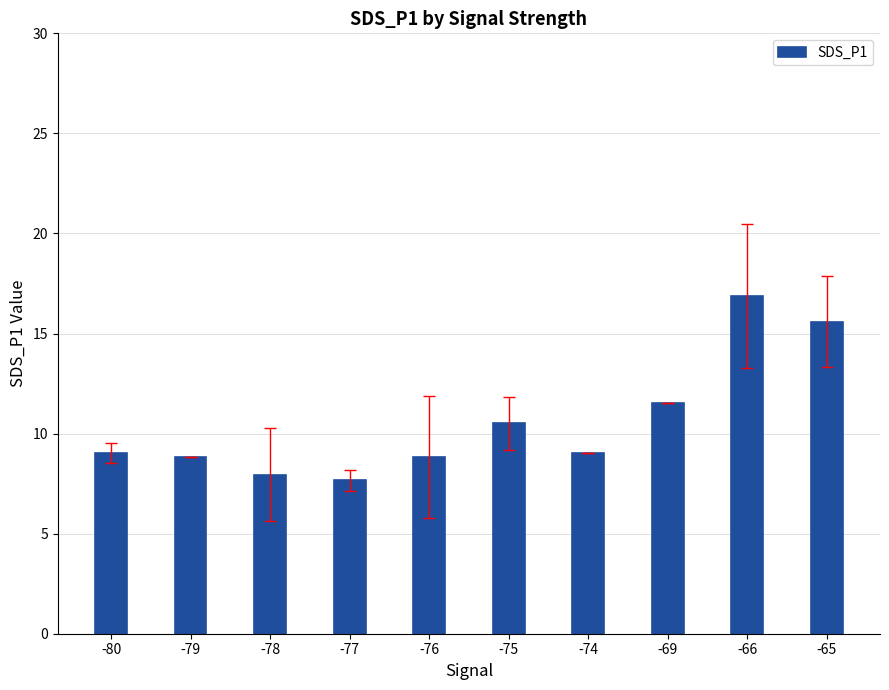

Are the bars horizontal?

No